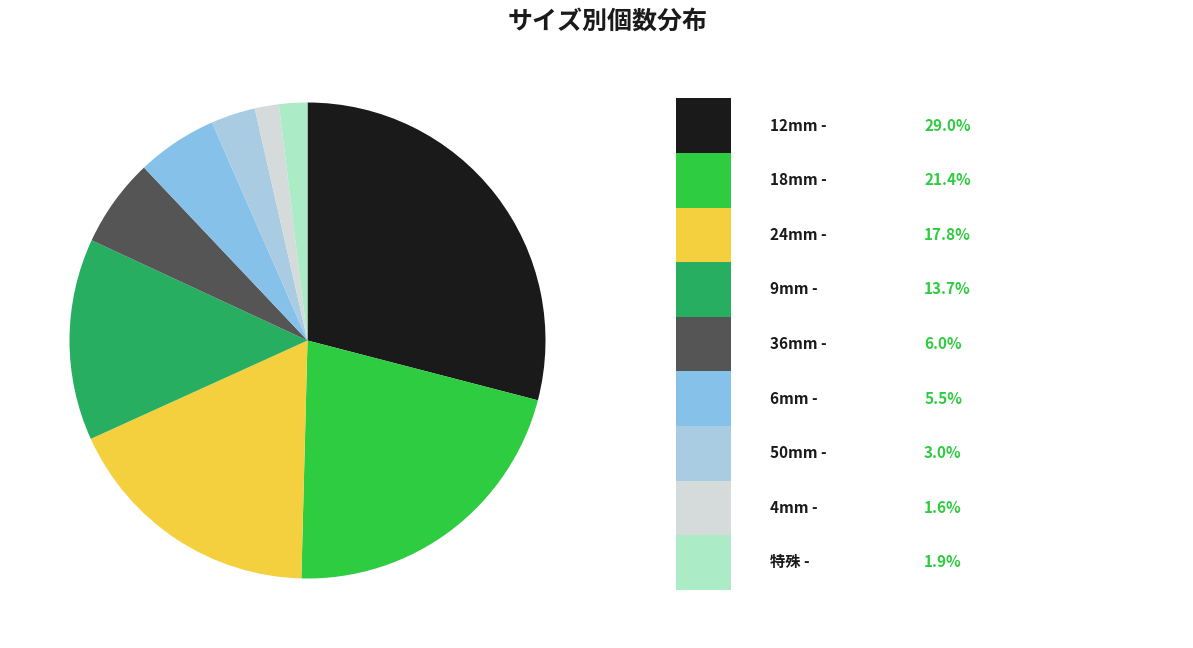

How many slices are in this pie chart?

9